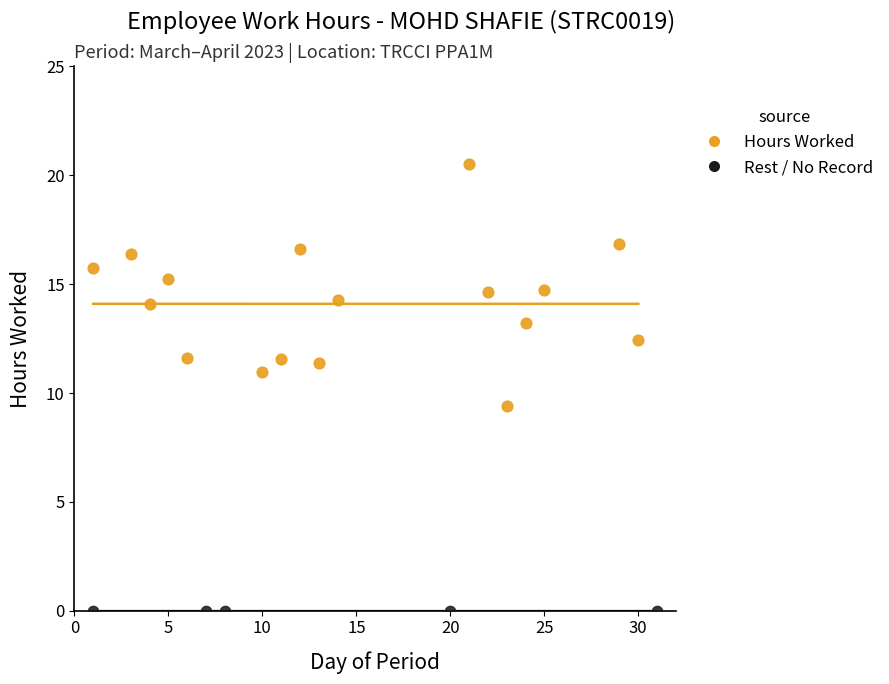

Which series contains the highest Y value?

Hours Worked